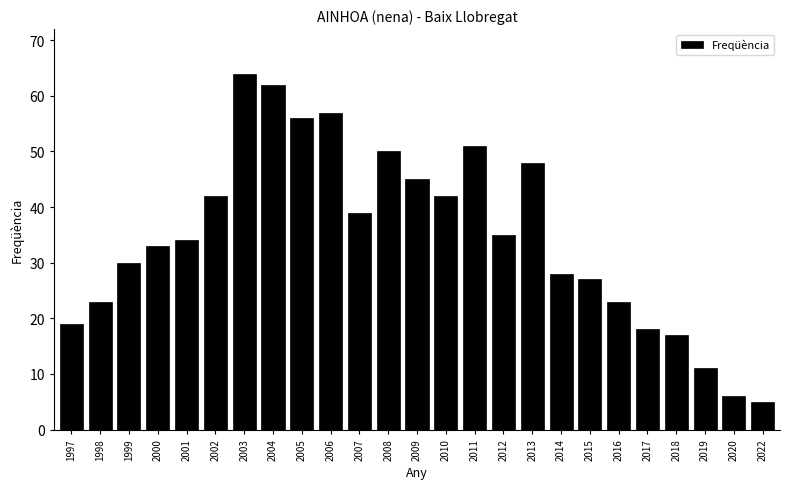

Reading left to right, extract all data points from this chart.

1997=19	1998=23	1999=30	2000=33	2001=34	2002=42	2003=64	2004=62	2005=56	2006=57	2007=39	2008=50	2009=45	2010=42	2011=51	2012=35	2013=48	2014=28	2015=27	2016=23	2017=18	2018=17	2019=11	2020=6	2022=5